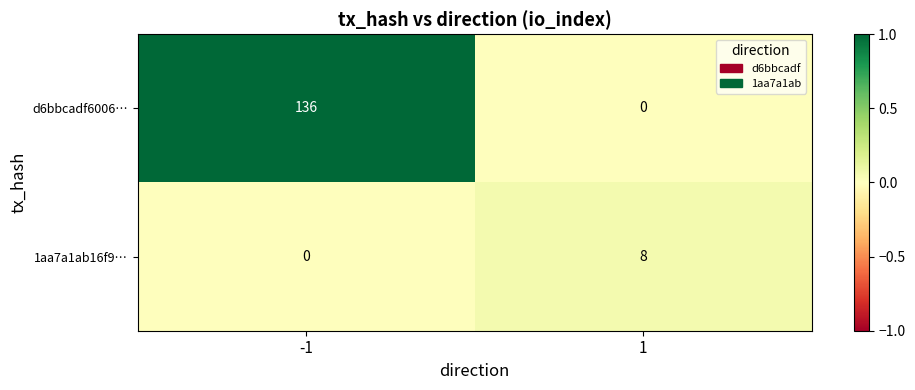

List the labels in order of 1aa7a1ab16f9… value, largest first.

1, -1